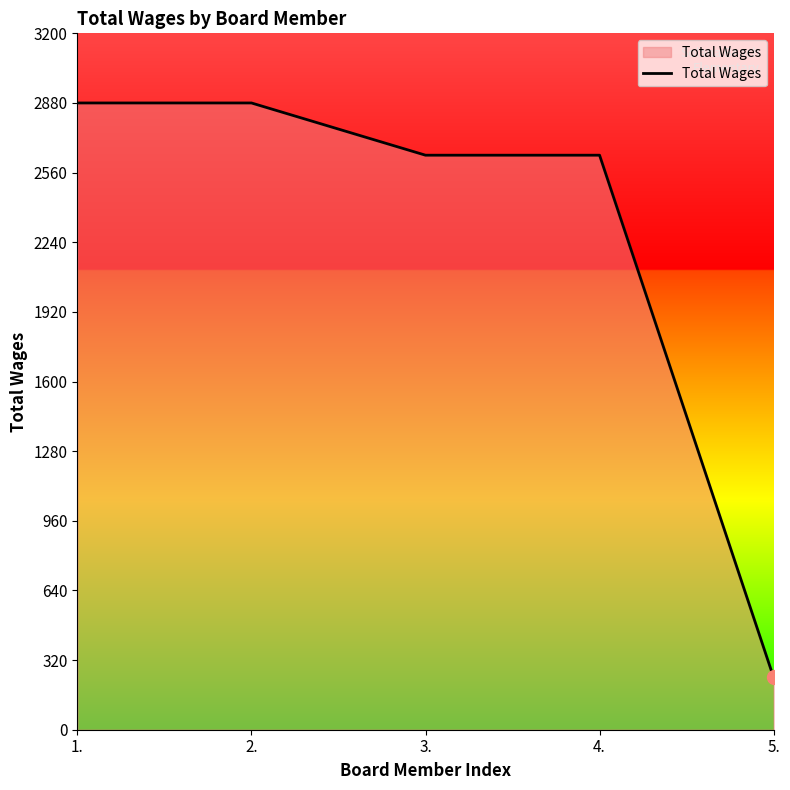

How many lines are shown in the chart?

1